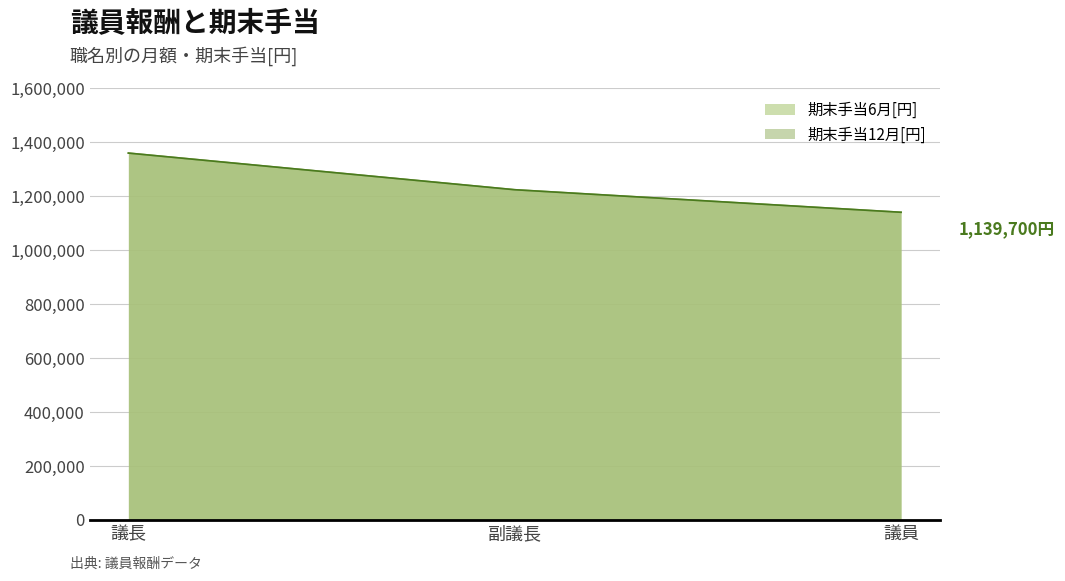

What is the label of the 2nd point from the right?

副議長